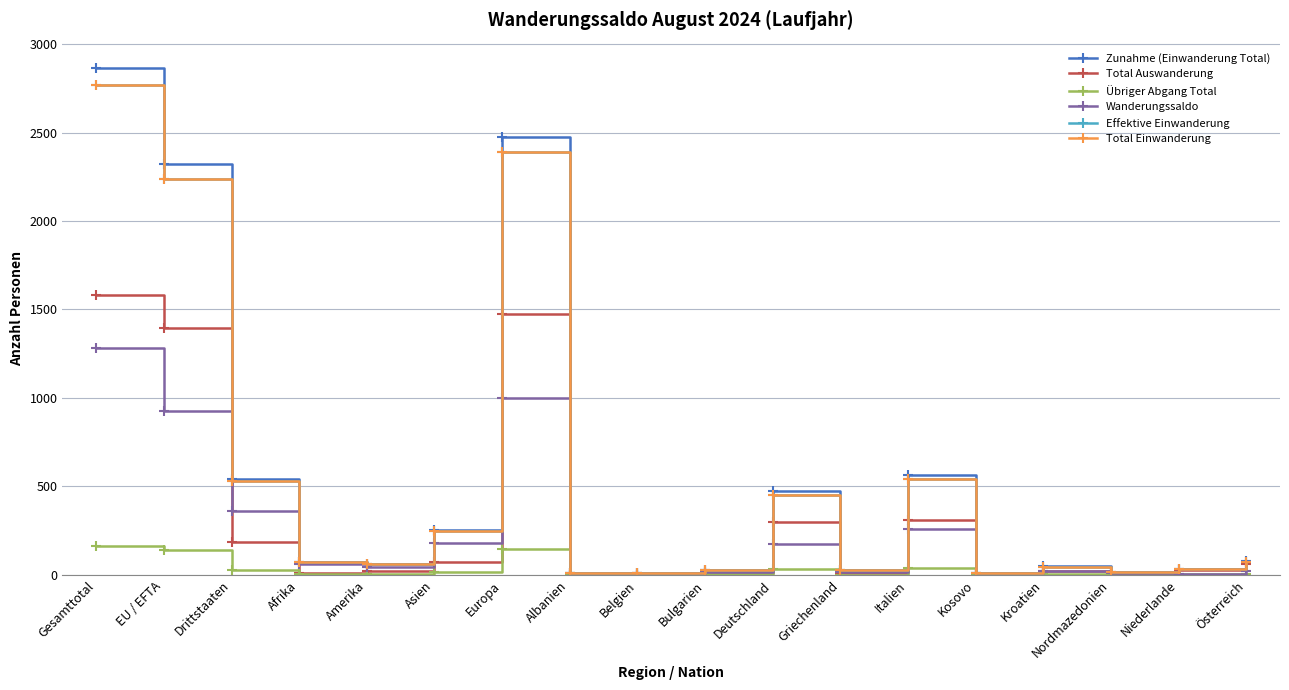

The Effektive Einwanderung series shows 59 at Amerika. True or false?

True